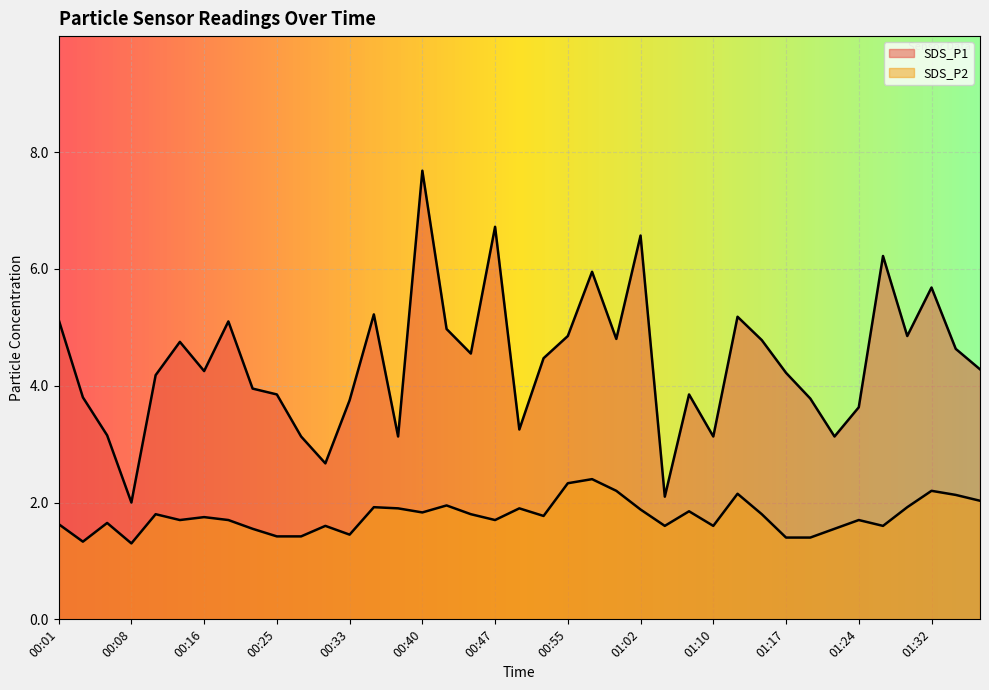

What are all the series names shown in the legend?

SDS_P1, SDS_P2